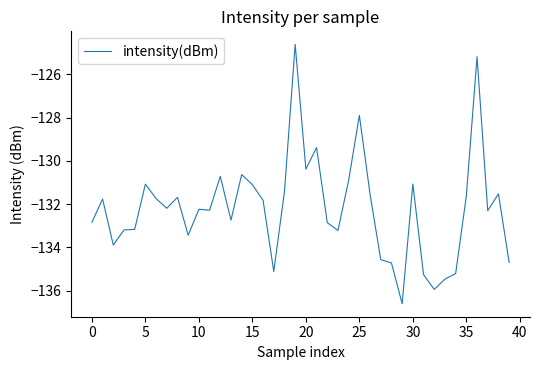

What is the difference between the maximum and minimum values?

12.0